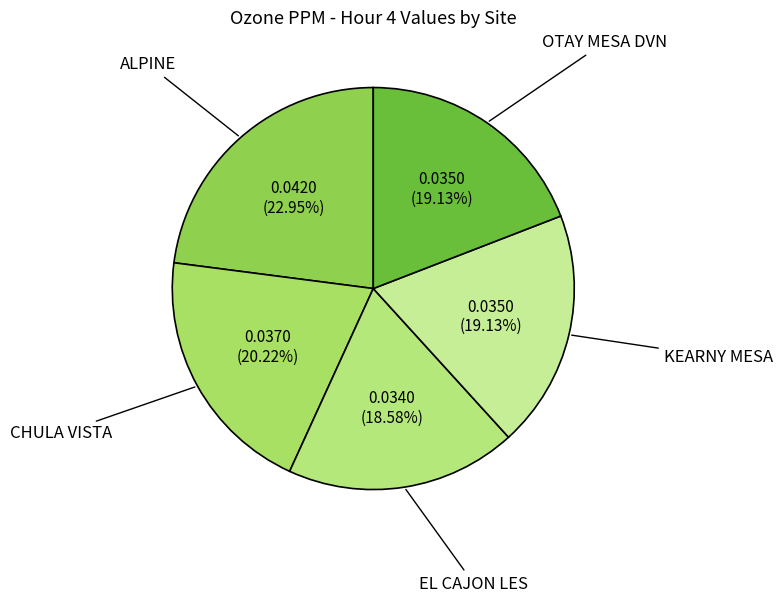

To the nearest percent, what percentage of the pie is EL CAJON LES?

19%